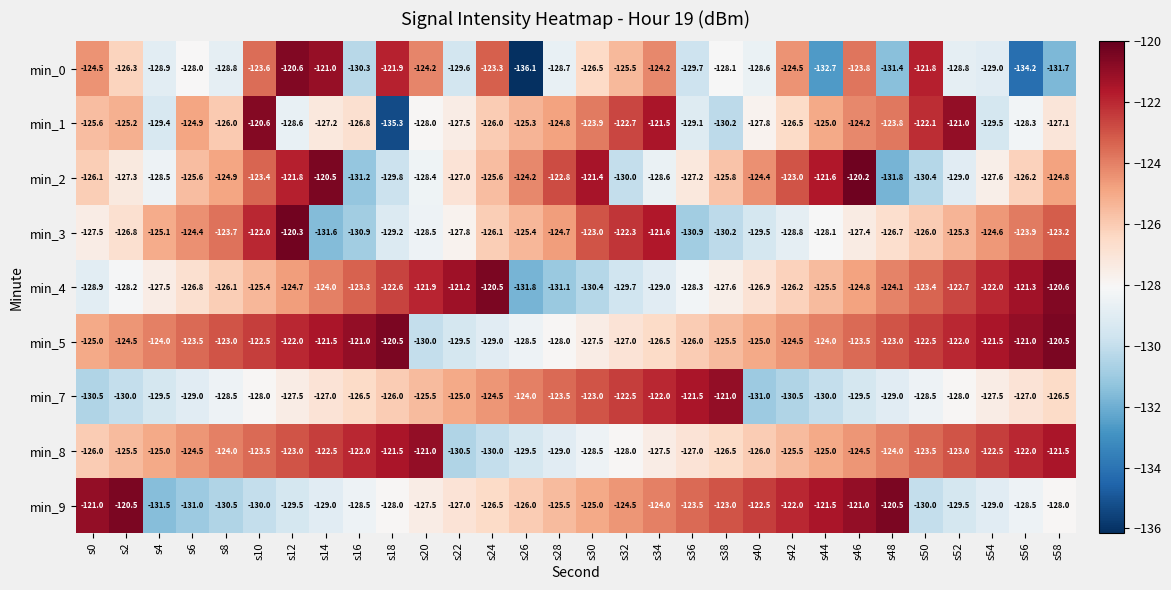

Rank the series at s24 from highest to lowest value.

min_4, min_0, min_7, min_2, min_1, min_3, min_9, min_5, min_8